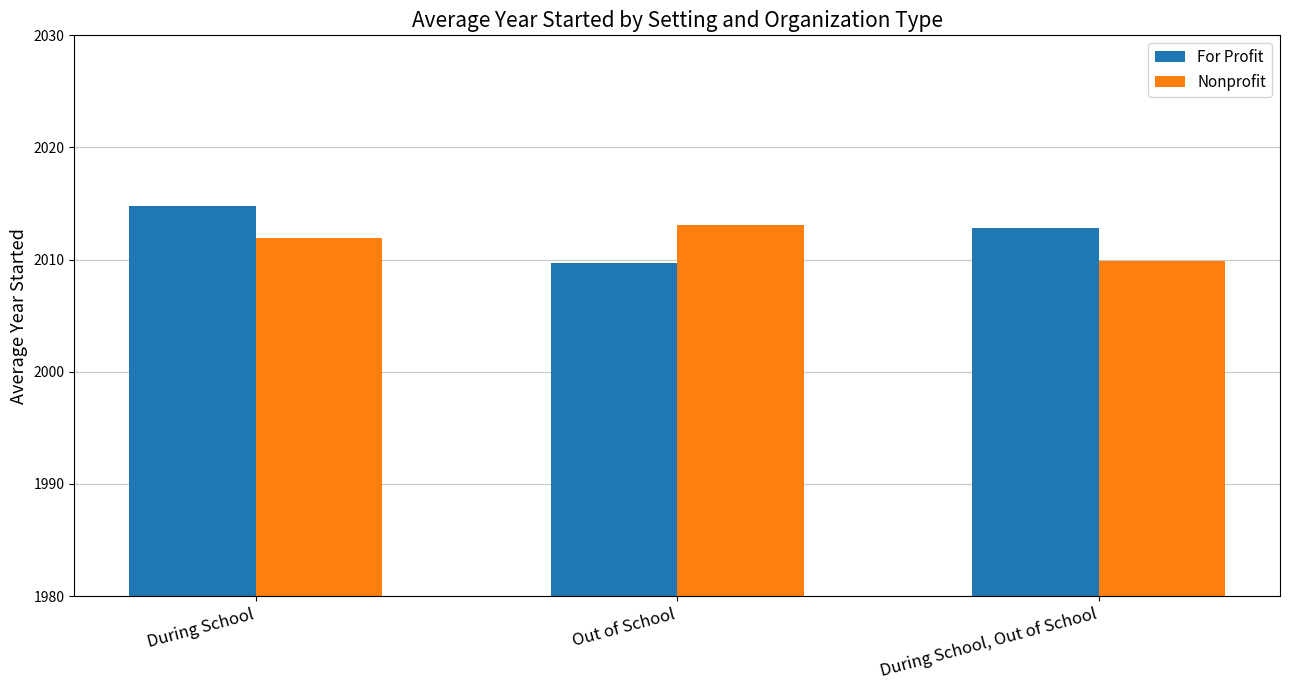

Reading left to right, extract all data points from this chart.

For Profit: During School=2014.8	Out of School=2009.7	During School, Out of School=2012.8
Nonprofit: During School=2011.9	Out of School=2013.1	During School, Out of School=2009.9